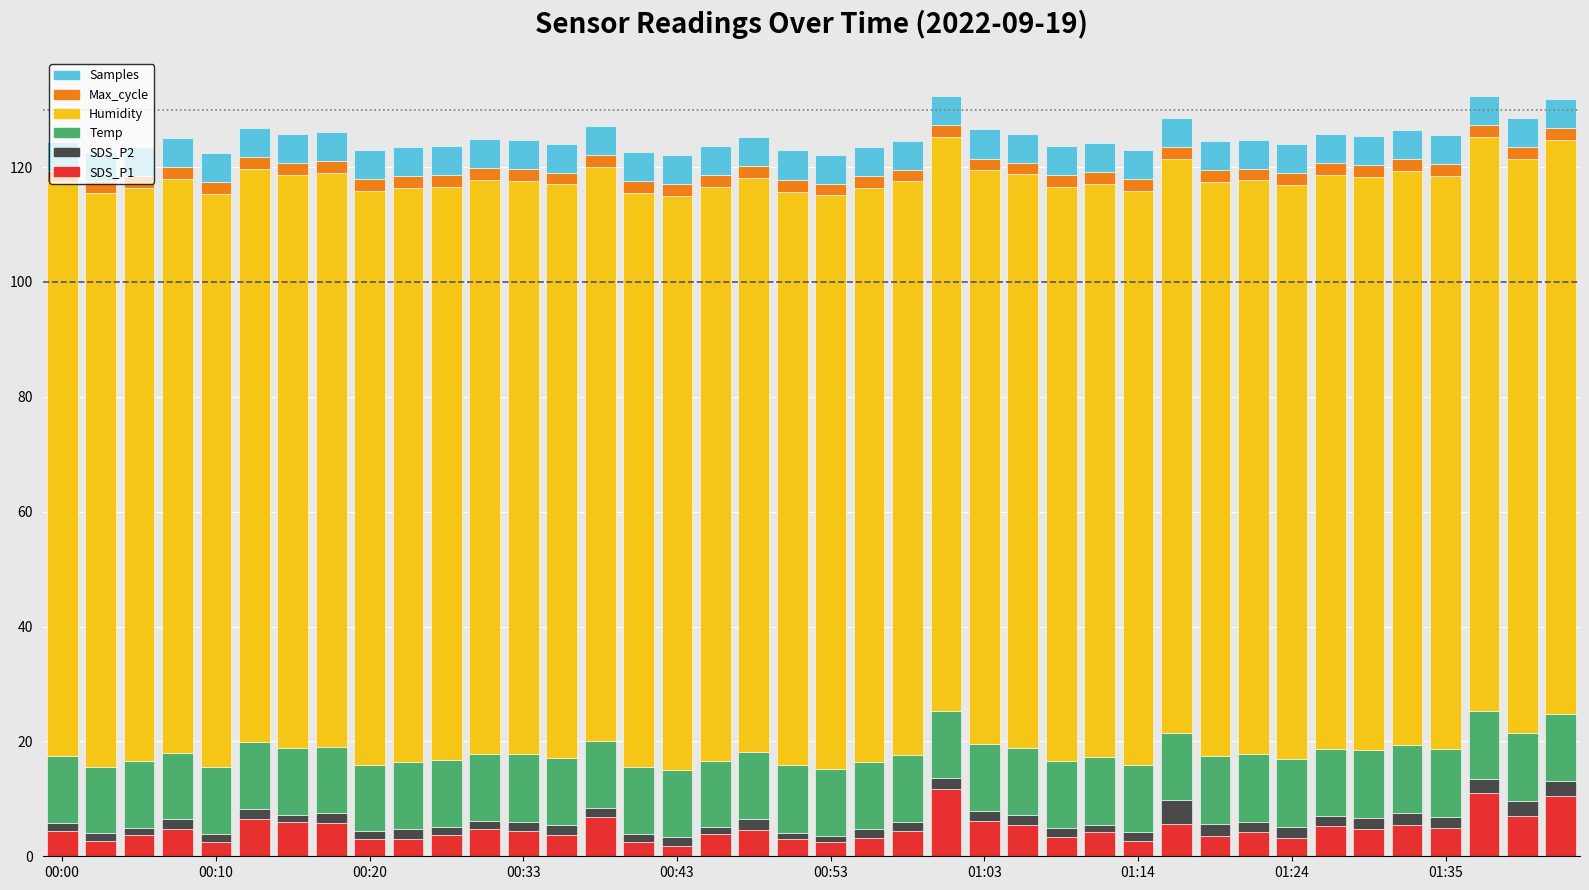

What is the highest value of the SDS_P1 series?

11.6